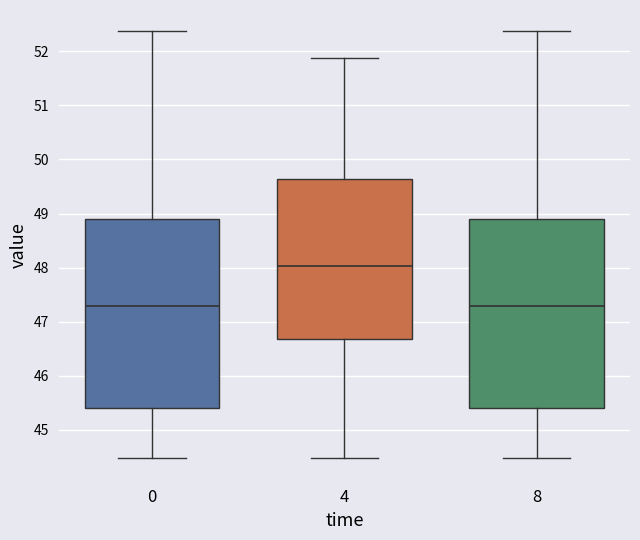

Reading left to right, transcribe this box plot: for each box, give where its median line is, the range the box spans, and where its two whiskers end, as read against the y-axis. The values are not printed on the chart, so give them approximately, as read against the axis.

0: median 47.3, box 45.4 to 48.9, whiskers 44.5 to 52.4
4: median 48.0, box 46.7 to 49.6, whiskers 44.5 to 51.9
8: median 47.3, box 45.4 to 48.9, whiskers 44.5 to 52.4